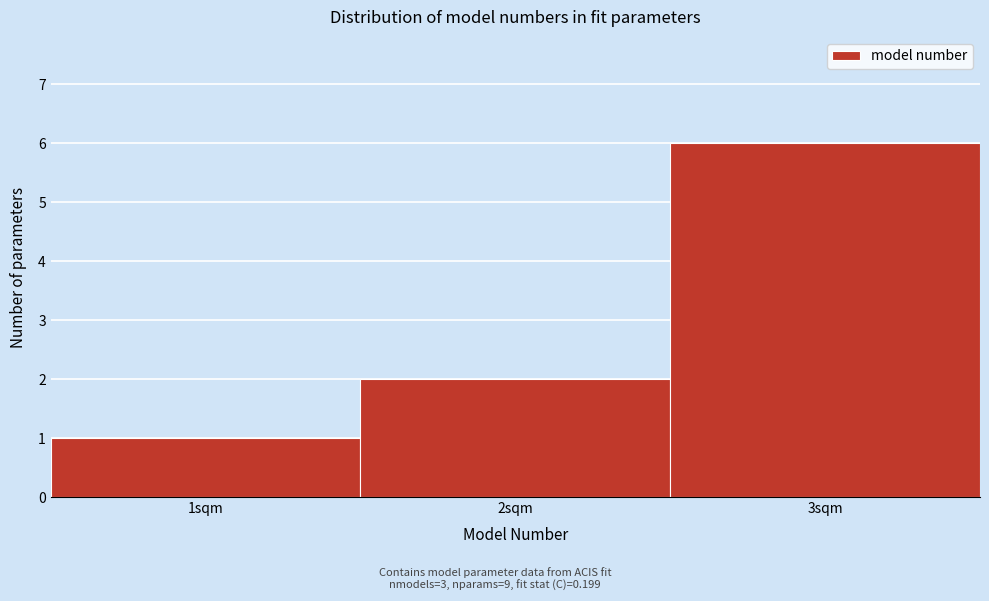

Reading left to right, transcribe this chart: for each bar, give the range it covers on the x-axis and its height. The values are not printed on the chart, so give them approximately, as read against the axis.

0.5 to 1.5: 1
1.5 to 2.5: 2
2.5 to 3.5: 6